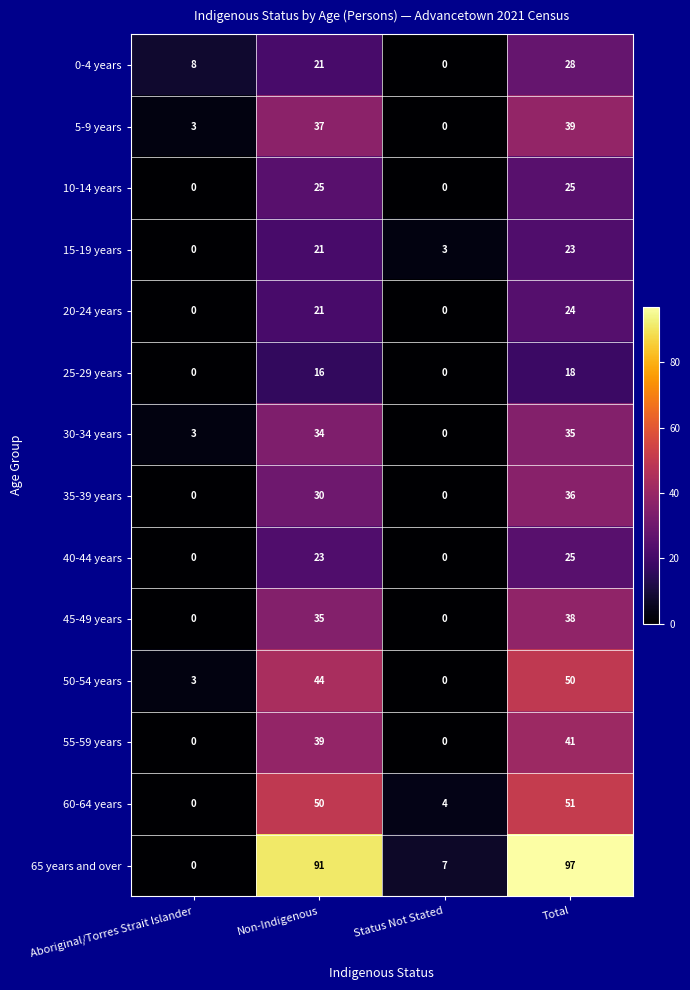

Is it true that 20-24 years equals 13 at Total?

False